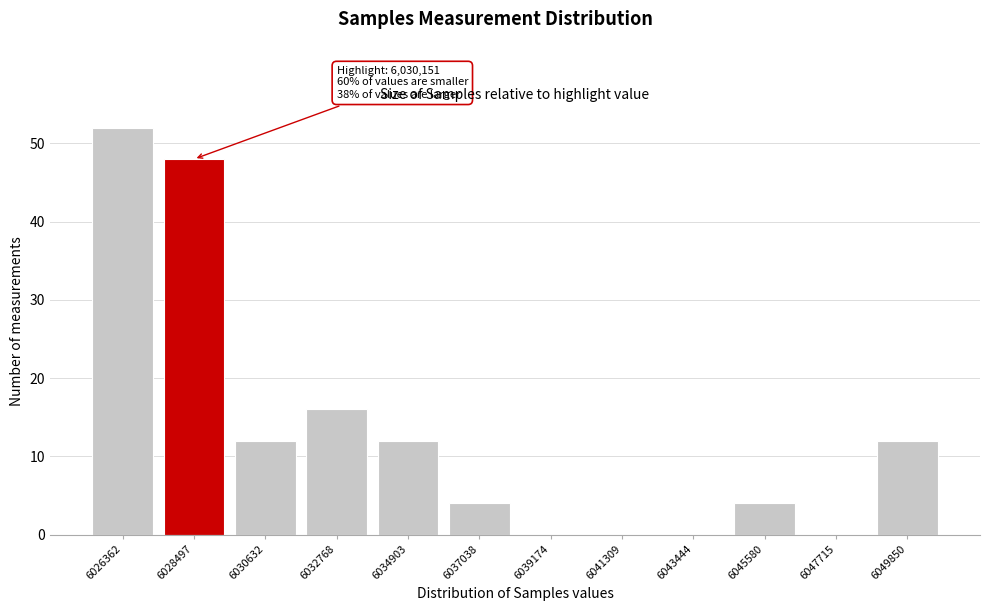

Reading left to right, what are all the values shown in this chart?

6026362=52	6028497=48	6030632=12	6032768=16	6034903=12	6037038=4	6039174=0	6041309=0	6043444=0	6045580=4	6047715=0	6049850=12